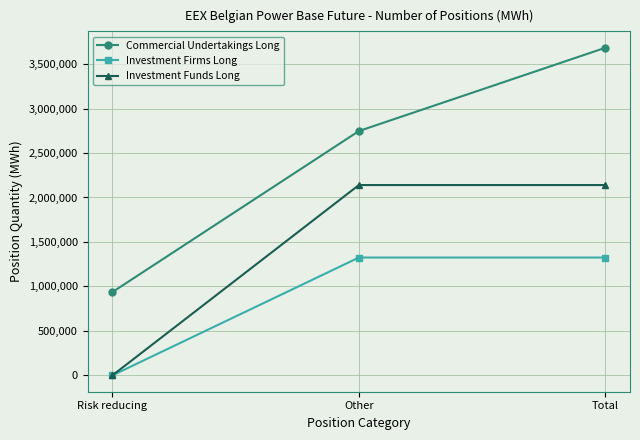

The value of Investment Funds Long at Total is 1221522. True or false?

False